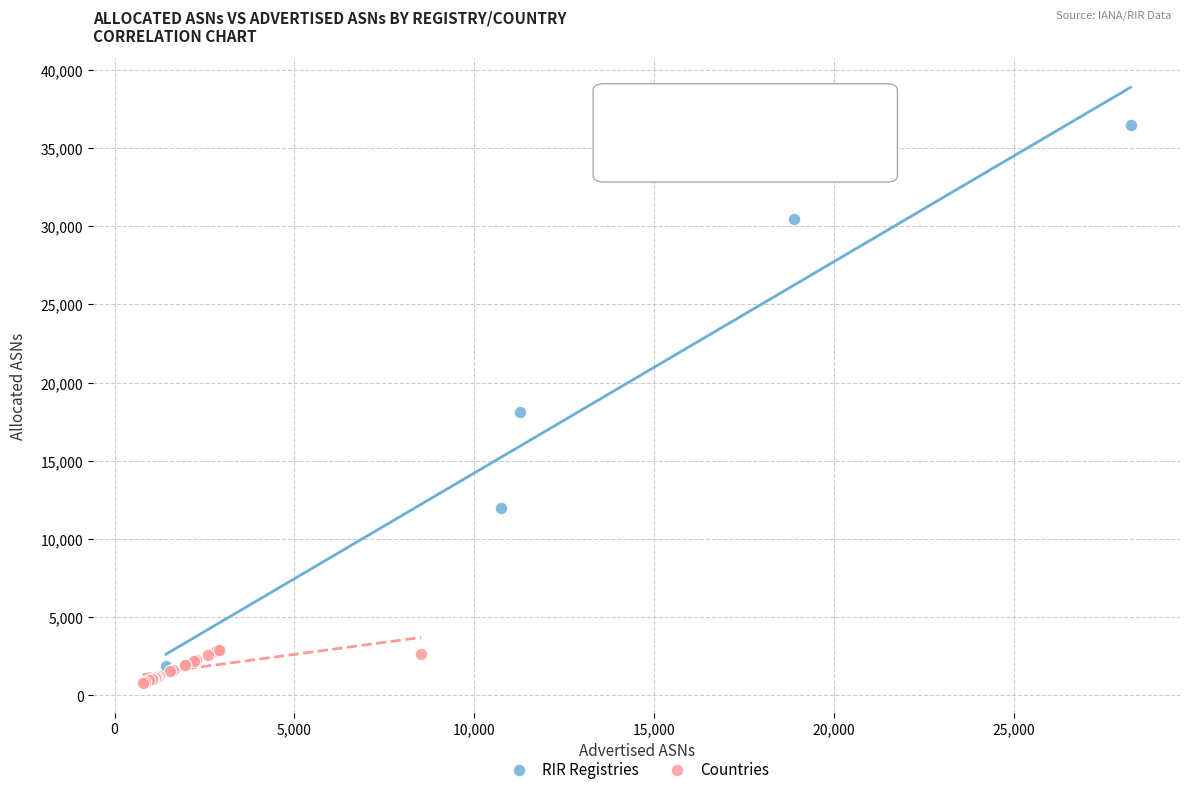

Which series reaches the maximum Y coordinate?

RIR Registries